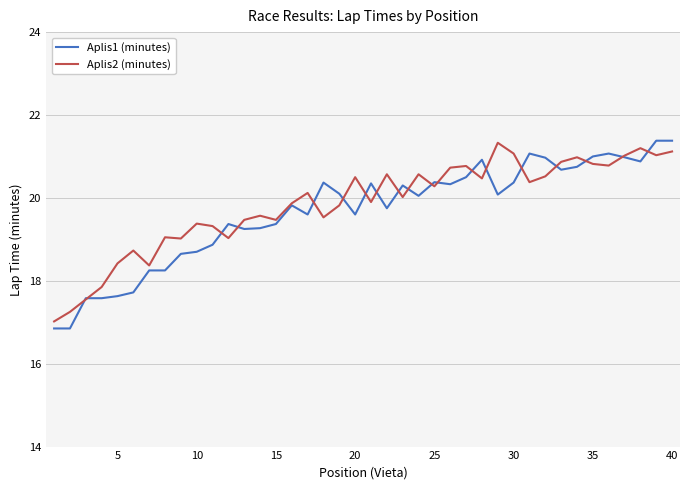

What is the highest value of the Aplis2 (minutes) series?

21.3